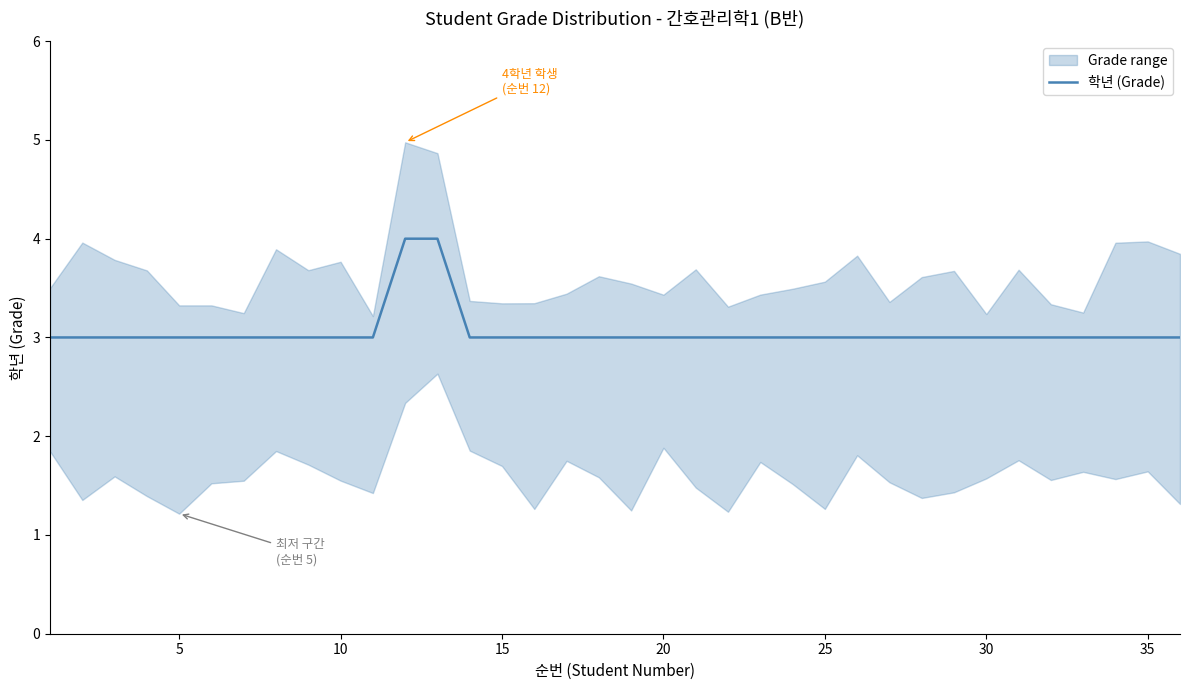

True or false: 학년 (Grade) has a value of 4 at 30.

False